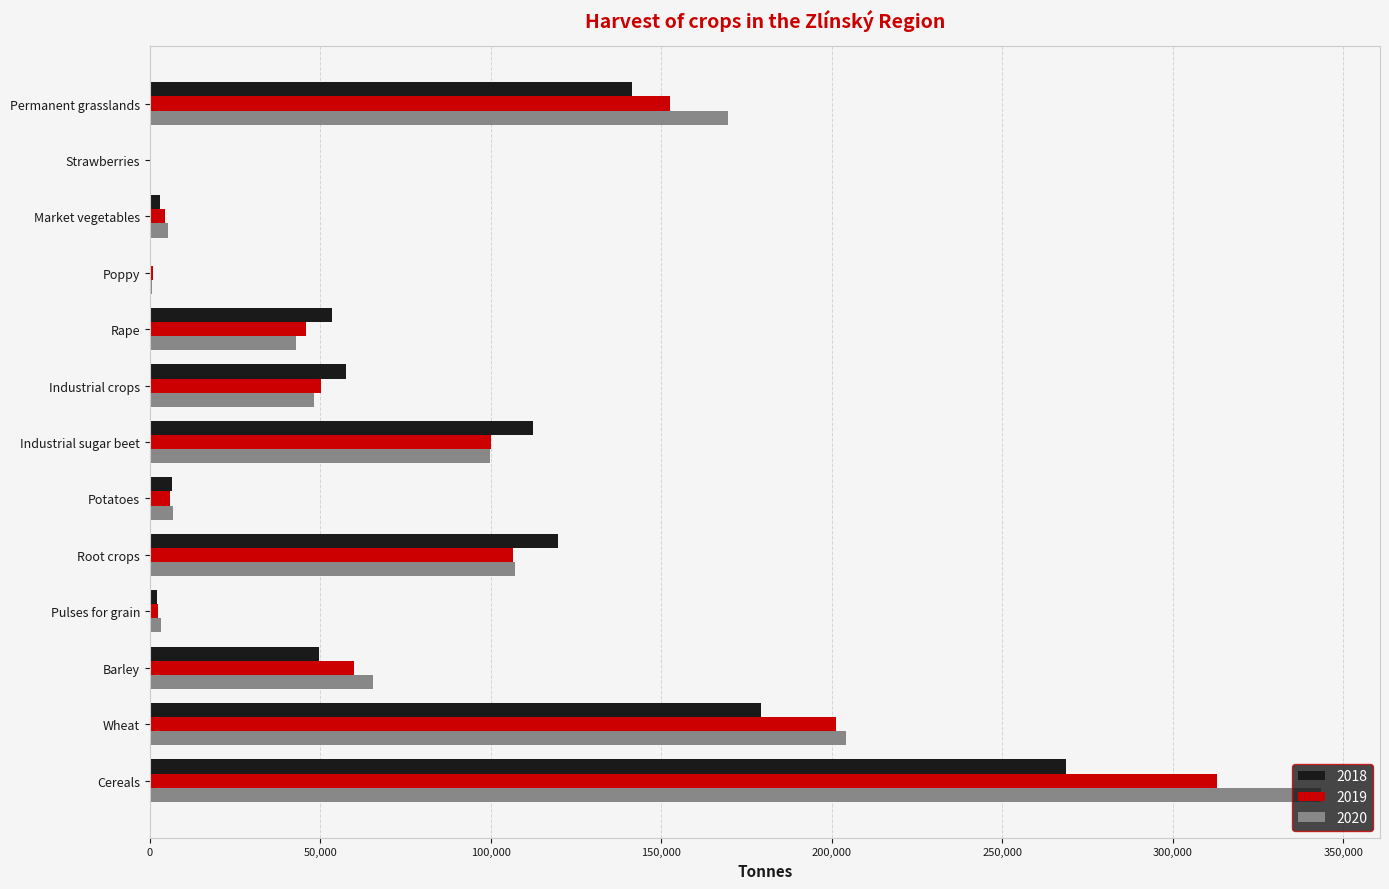

What is the maximum value shown in the chart?

343564.6